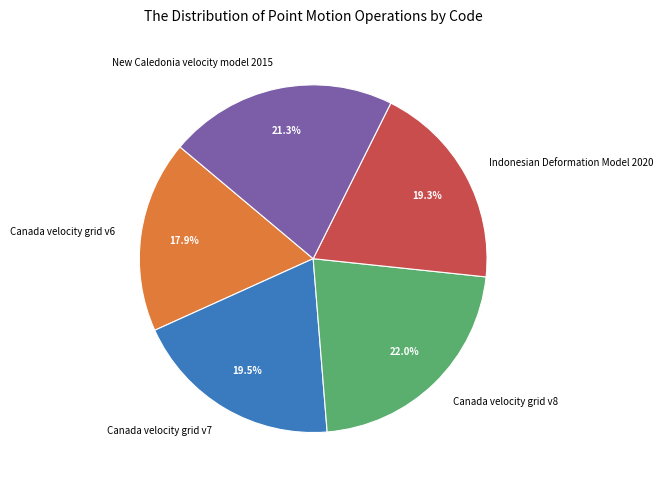

Which category has the smallest portion of the pie?

Canada velocity grid v6